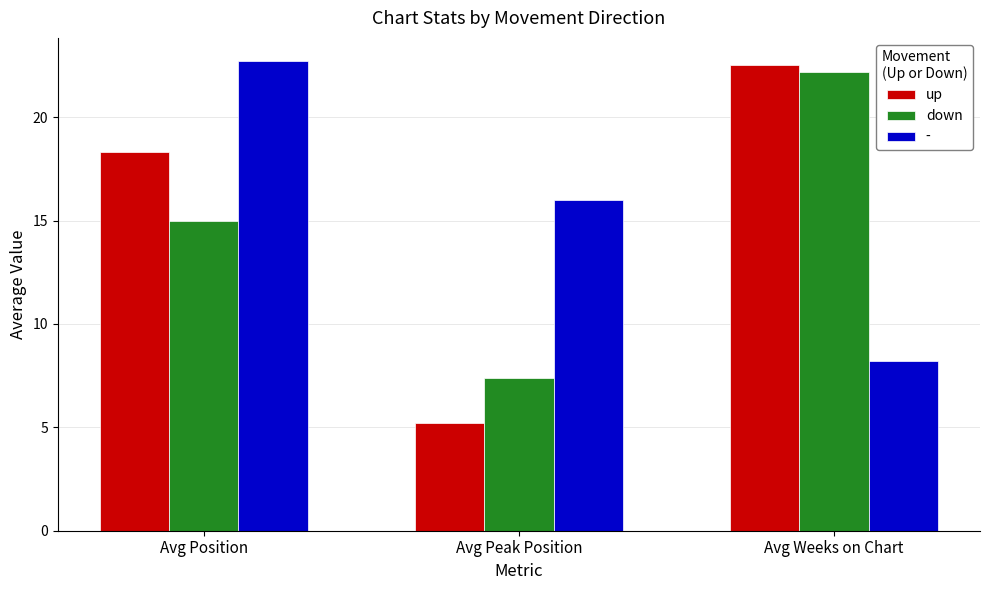

Reading left to right, transcribe all the data shown in this chart.

up: Avg Position=18.3	Avg Peak Position=5.2	Avg Weeks on Chart=22.5
down: Avg Position=15.0	Avg Peak Position=7.4	Avg Weeks on Chart=22.2
-: Avg Position=22.7	Avg Peak Position=16.0	Avg Weeks on Chart=8.2